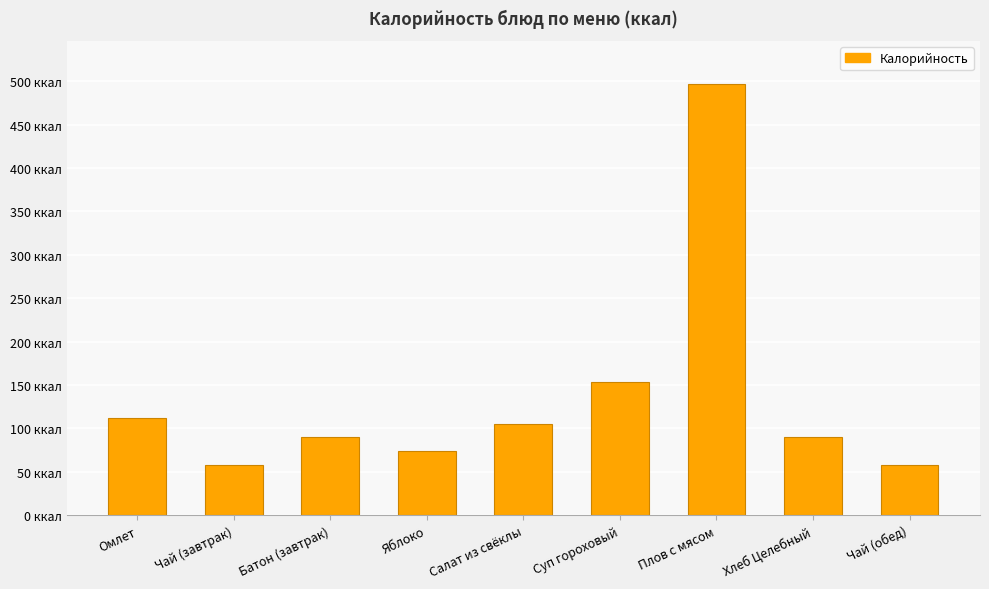

Are the bars horizontal?

No